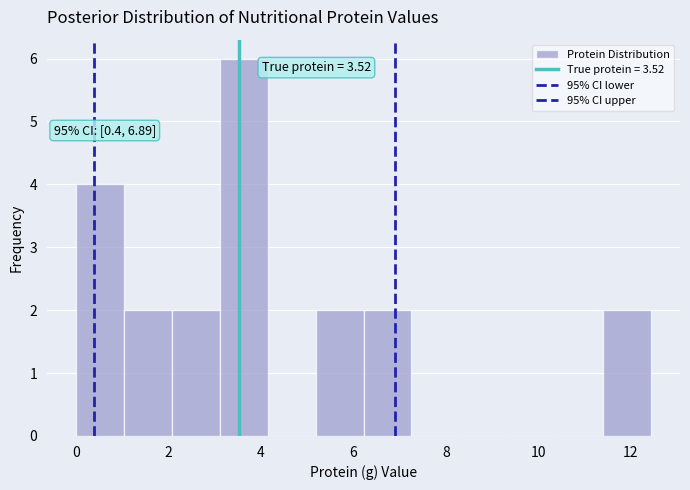

Over which range of the x-axis is the bar tallest?

3.2 to 4.2